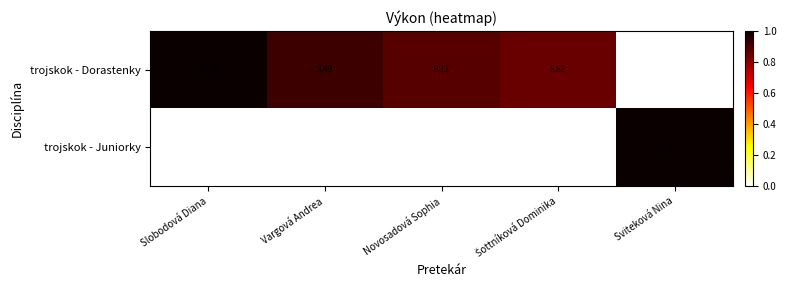

Which series changed the most between Novosadová Sophia and Sviteková Nina?

trojskok - Juniorky